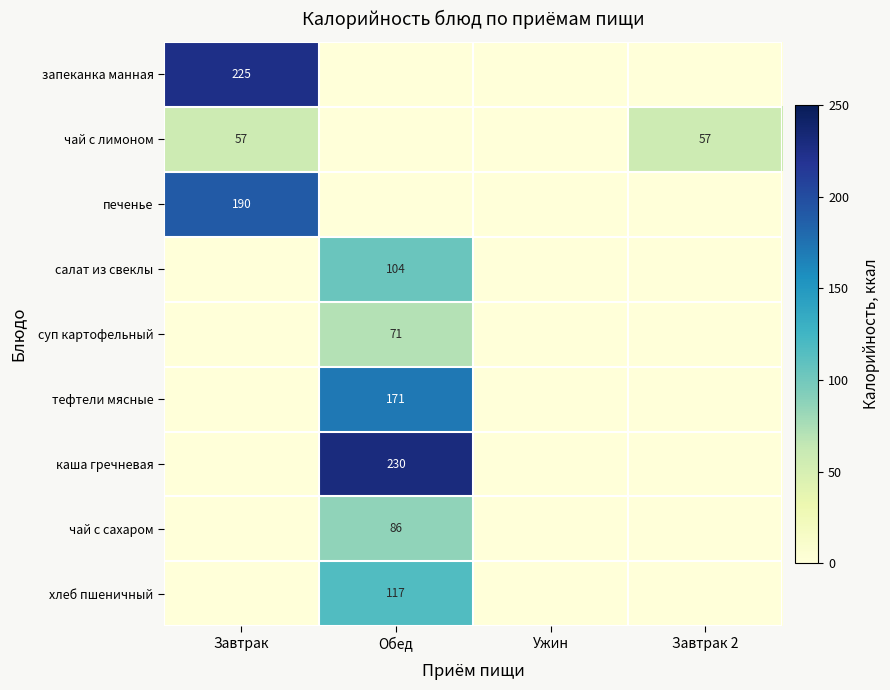

The каша гречневая series shows 346 at Обед. True or false?

False